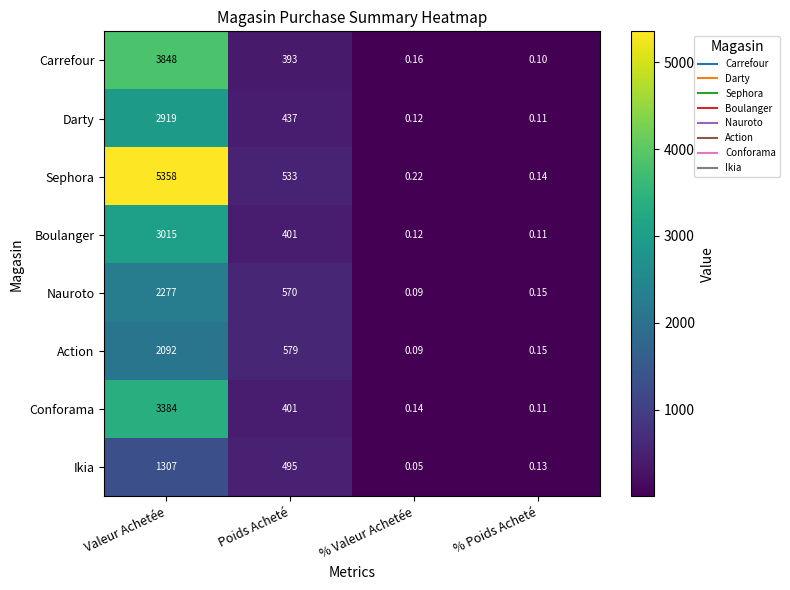

Rank the series by their maximum value, from lowest to highest.

Ikia, Action, Nauroto, Darty, Boulanger, Conforama, Carrefour, Sephora